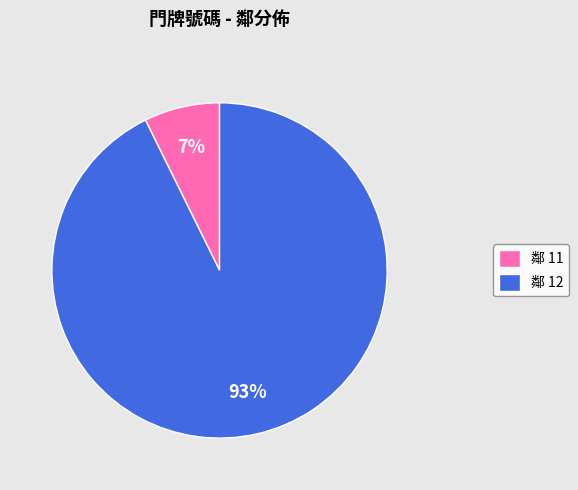

How many slices are in this pie chart?

2